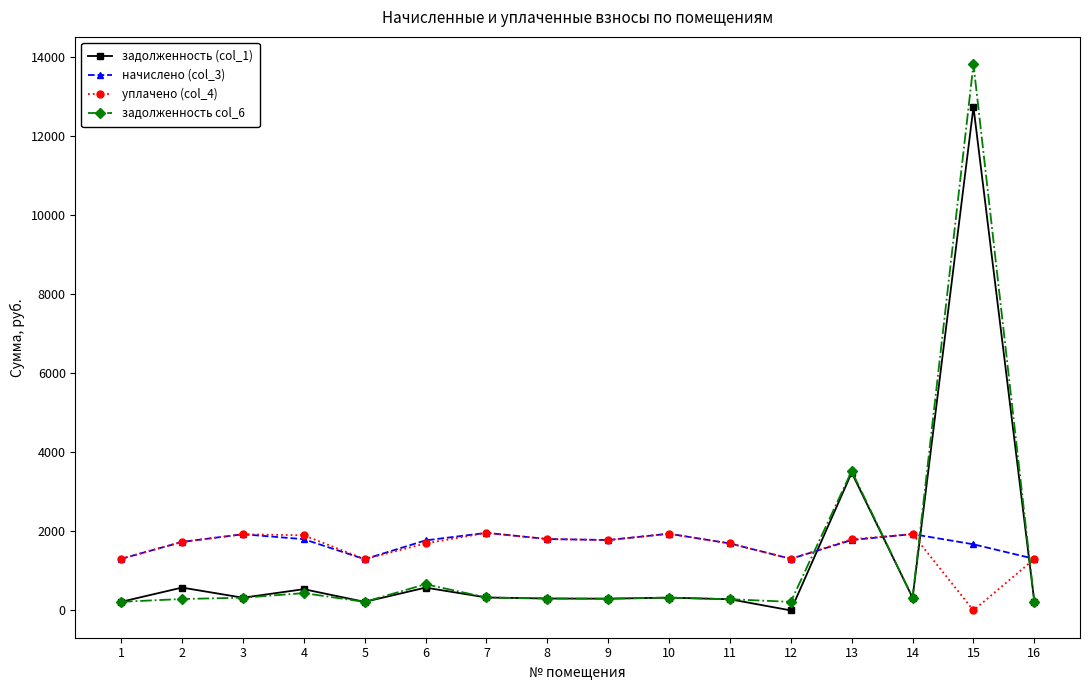

At which category is the sum across all series the highest?

15